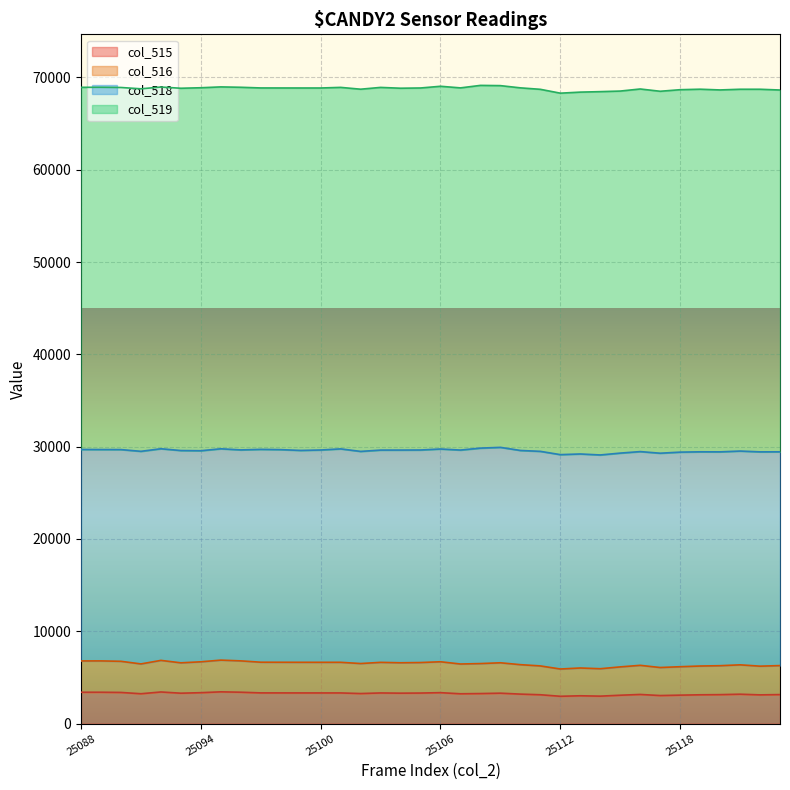

How many categories are shown in the chart?

36